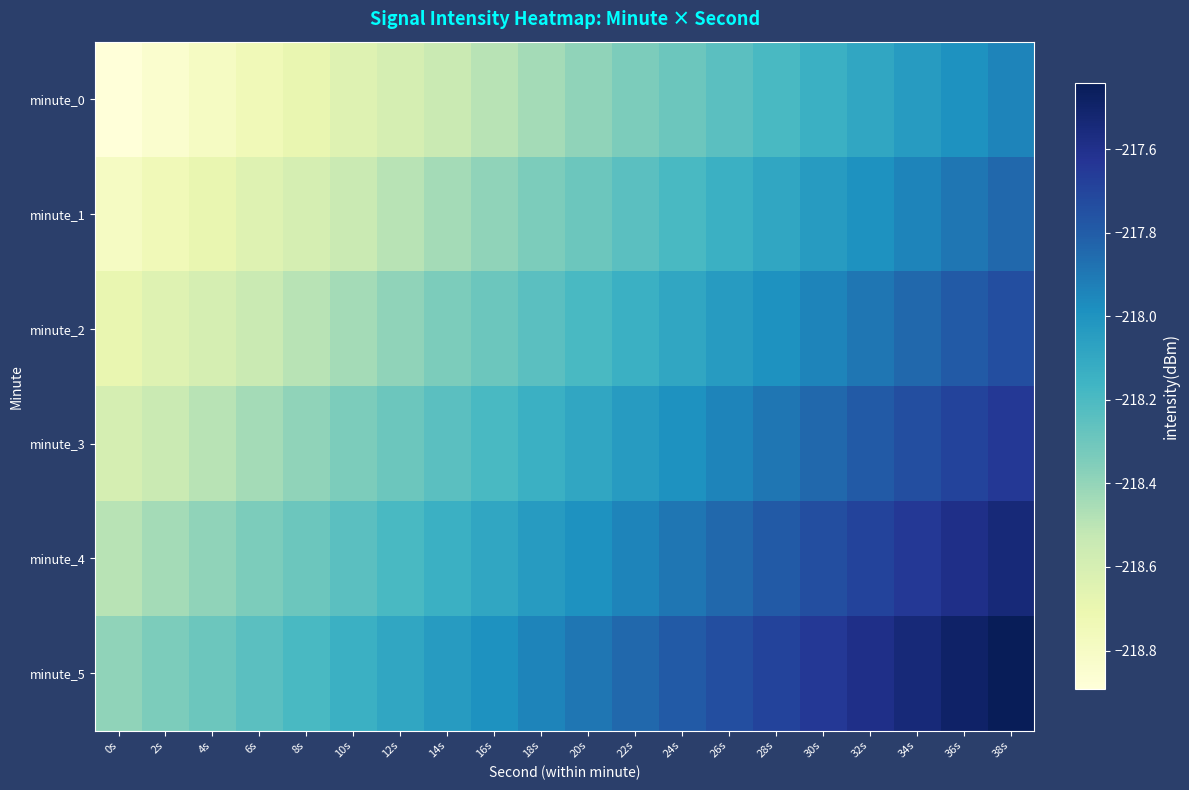

Count the number of categories in the chart.

20